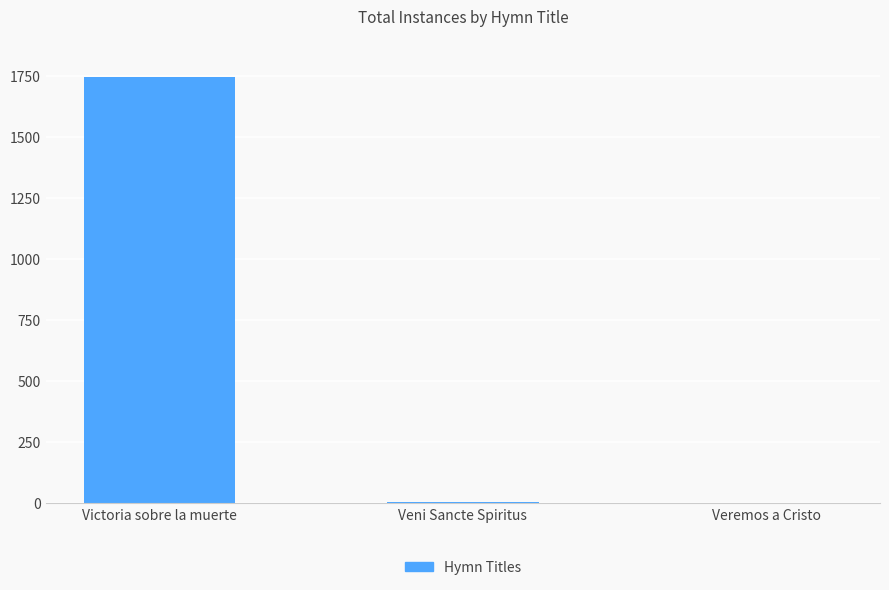

Which label corresponds to the largest value in the chart?

Victoria sobre la muerte